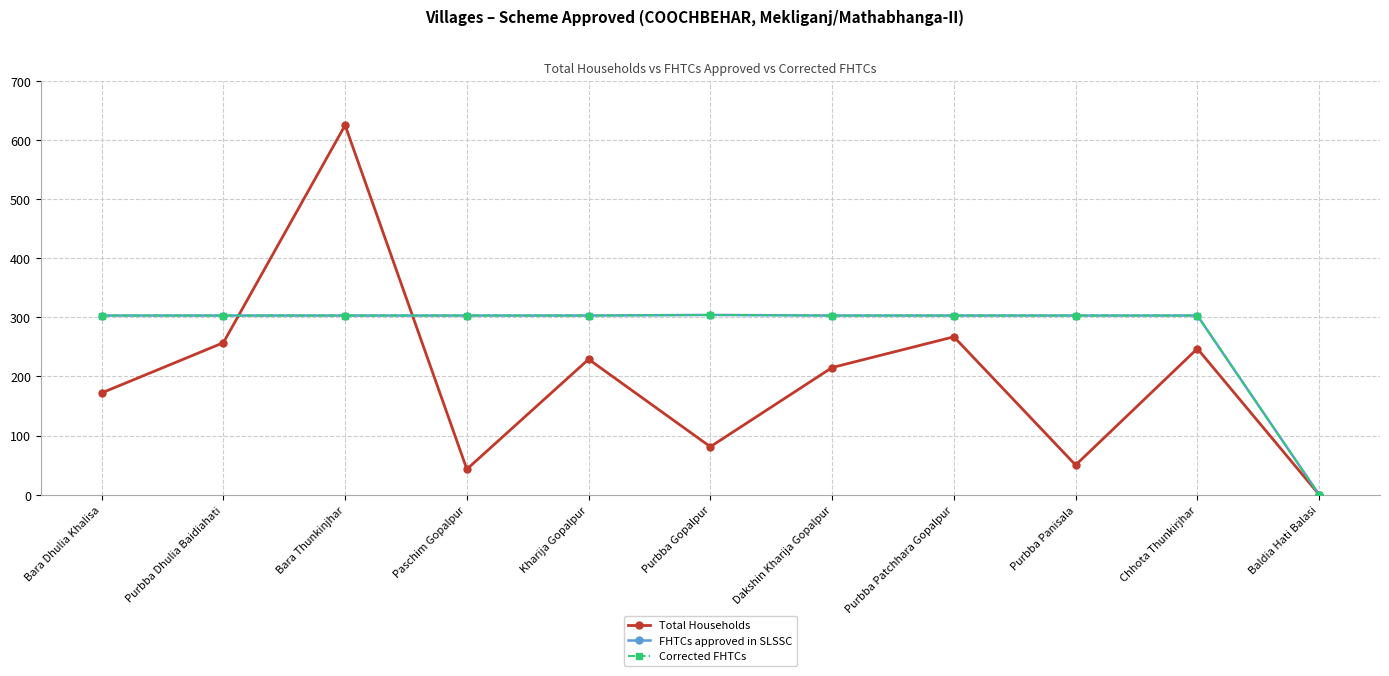

True or false: Corrected FHTCs has a value of 303 at Chhota Thunkirjhar.

True